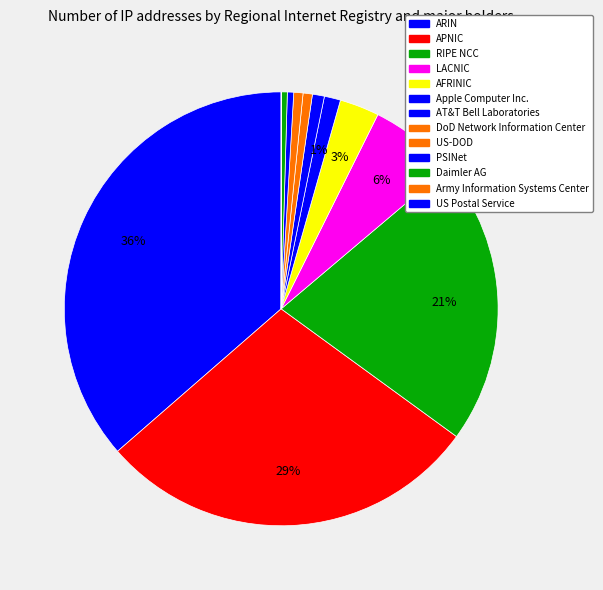

True or false: AT&T Bell Laboratories accounts for 1% of the total.

True